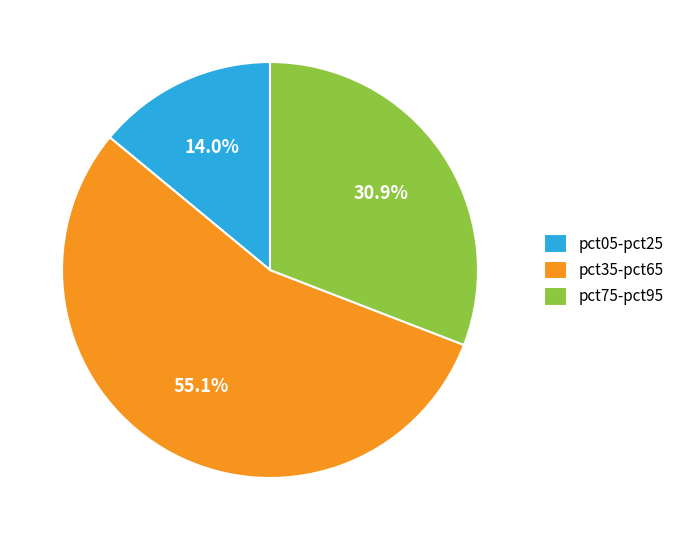

Is there any slice that represents more than half of the pie?

Yes